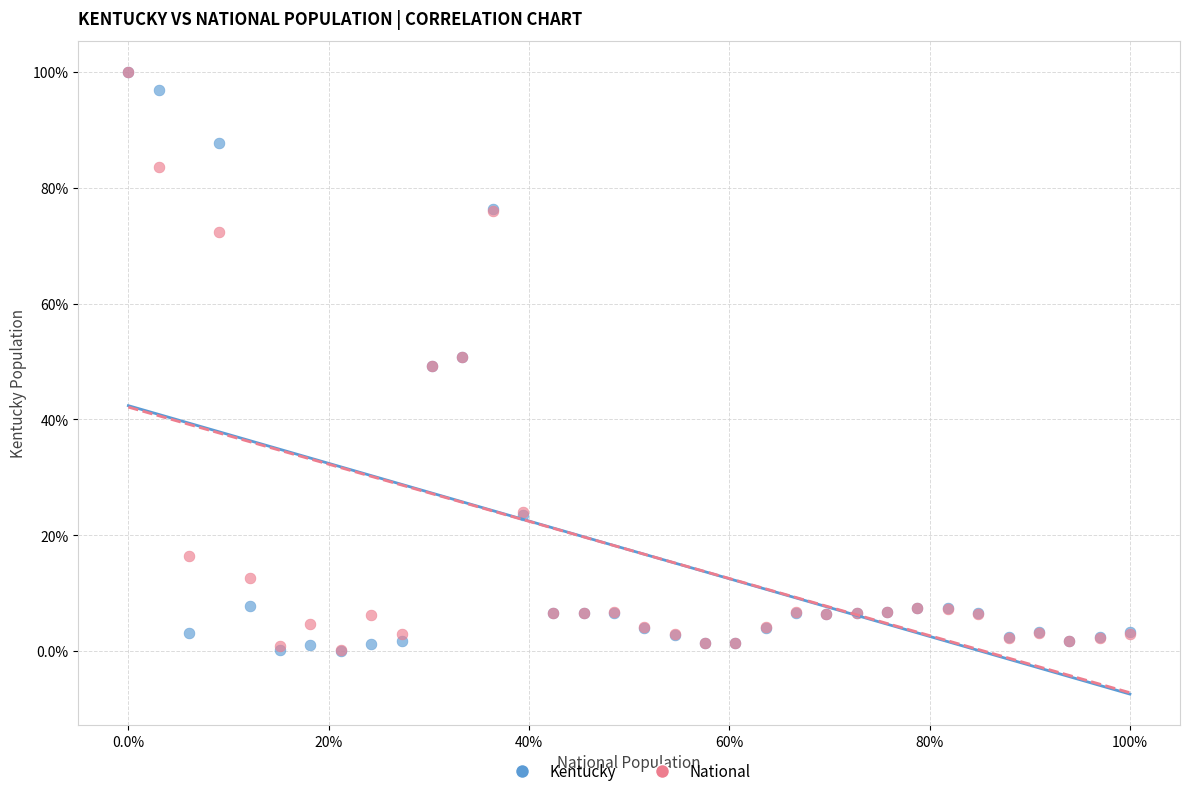

What are all the series names shown in the legend?

Kentucky, National